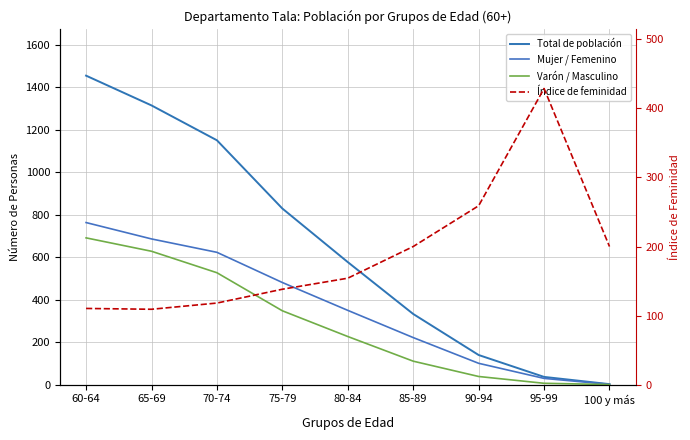

What is the difference between the maximum and second lowest values in the Total de población series?

1417.0